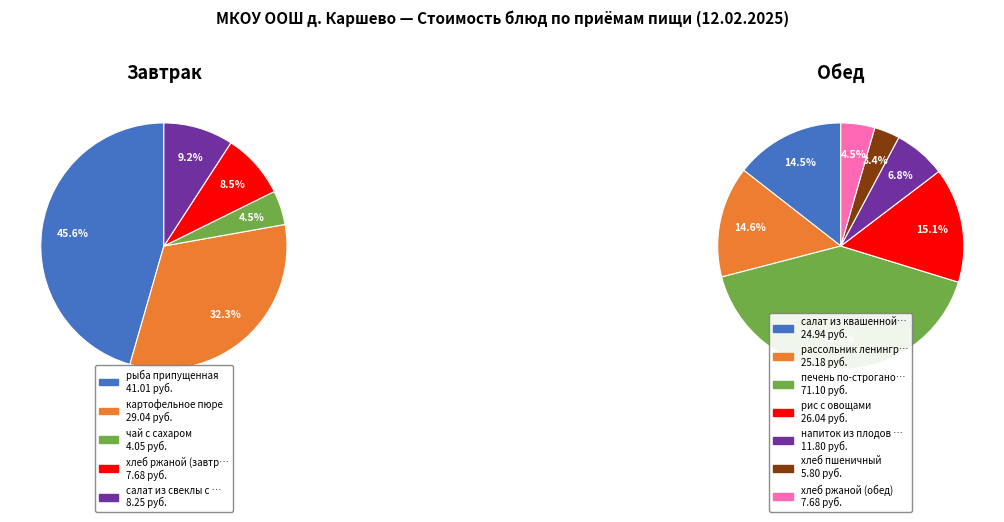

True or false: чай с сахаром accounts for 1% of the total.

False